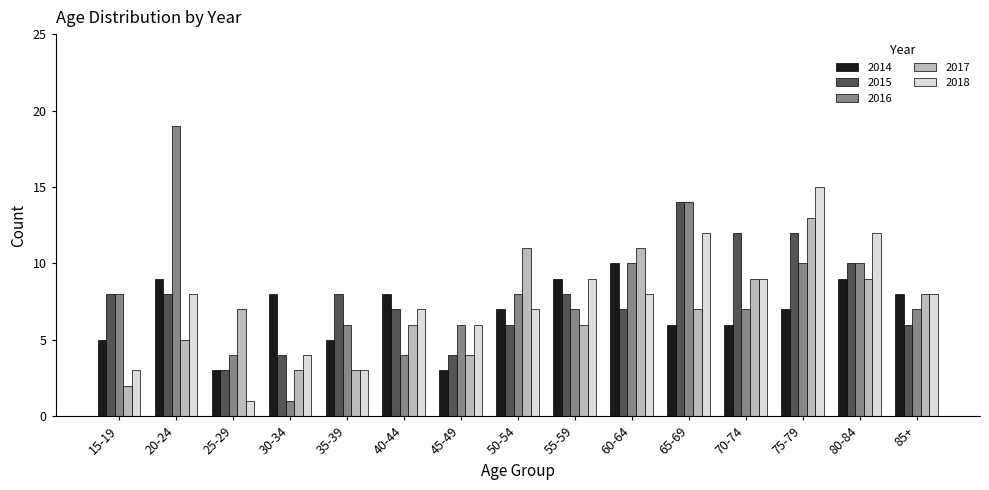

What is the maximum value shown in the chart?

19